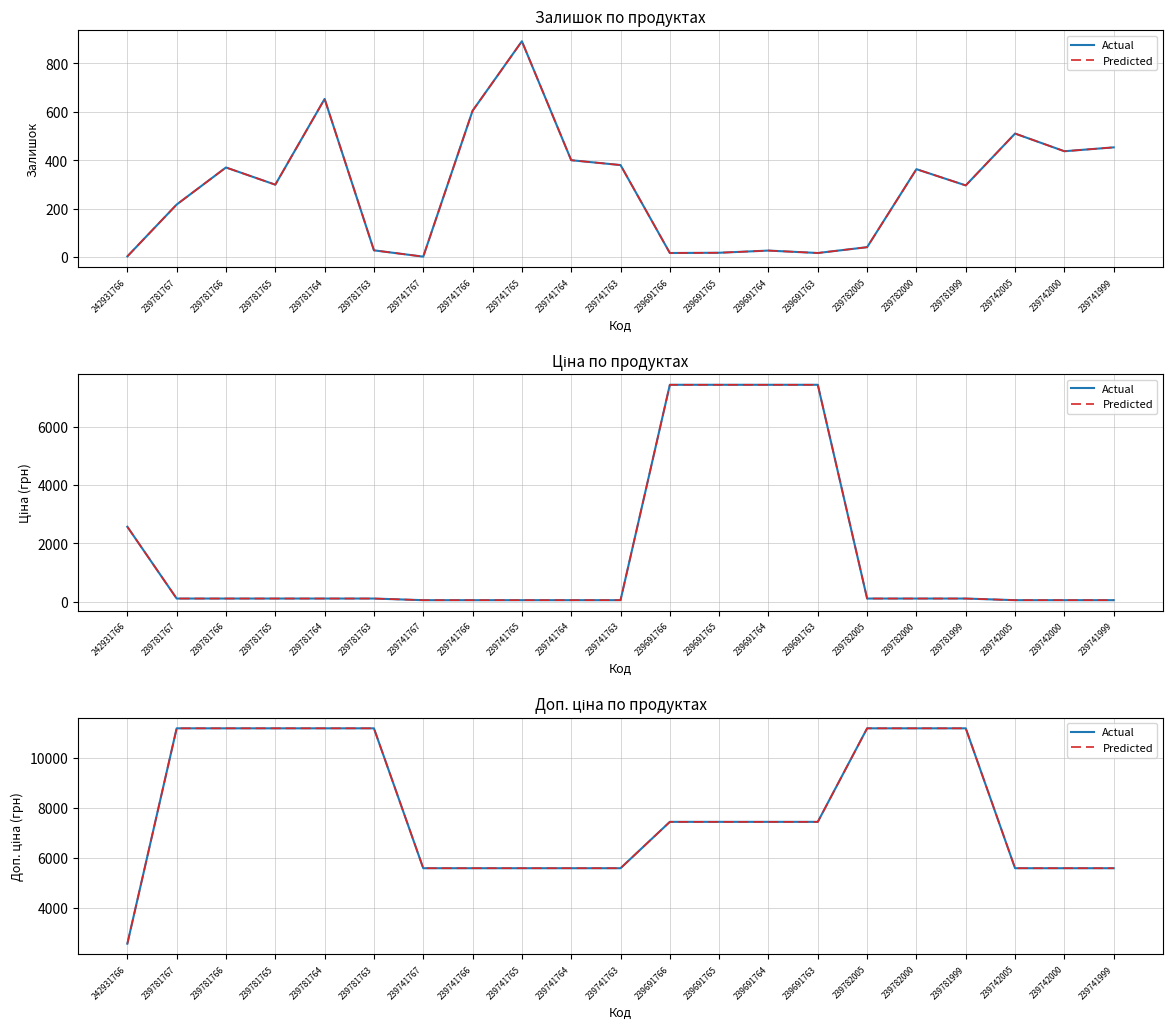

What is the difference between the maximum and minimum values in the Predicted series?

8597.0